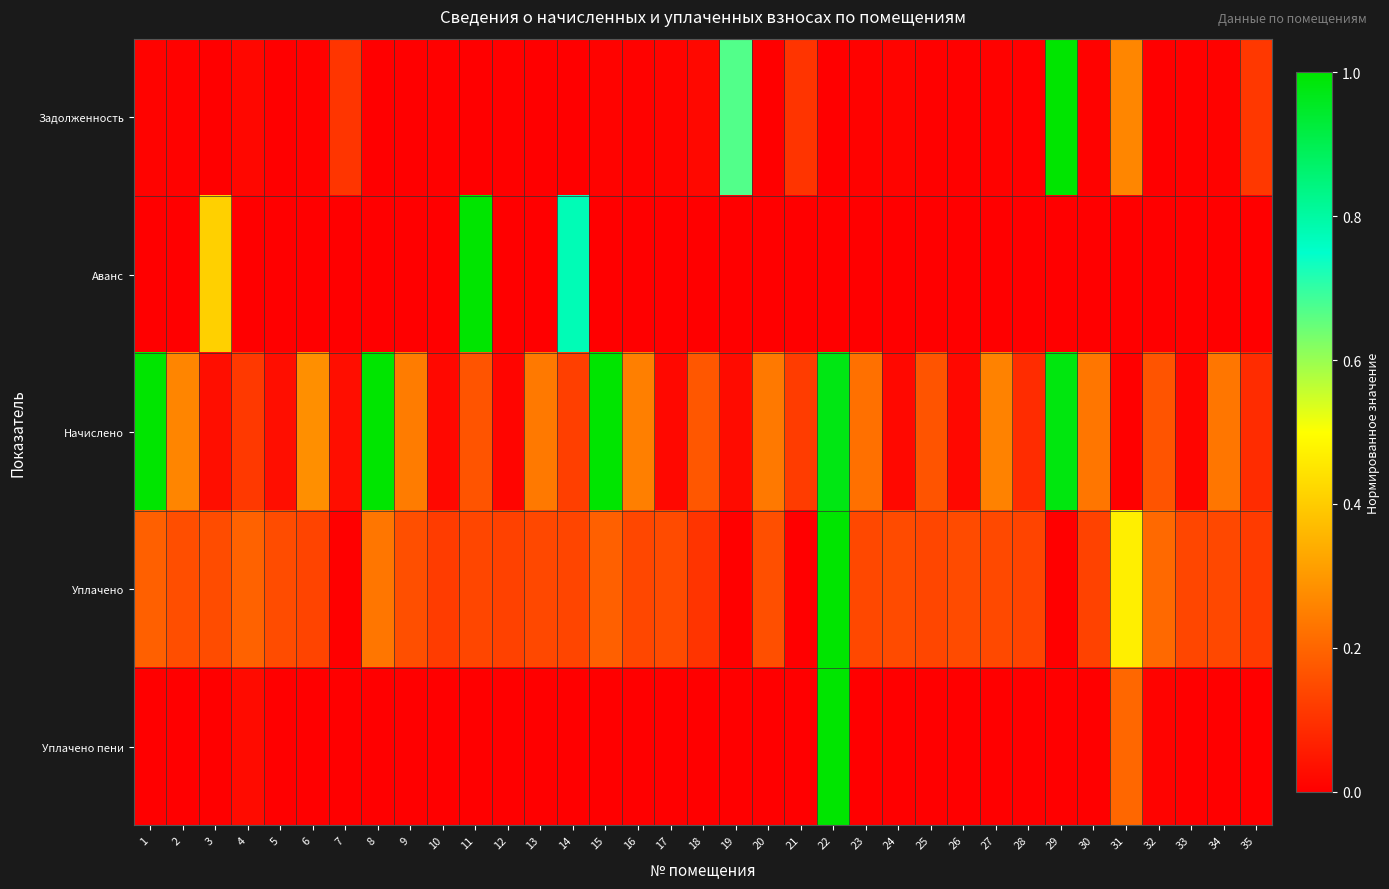

Between 3 and 29, which series saw the biggest shift?

Задолженность